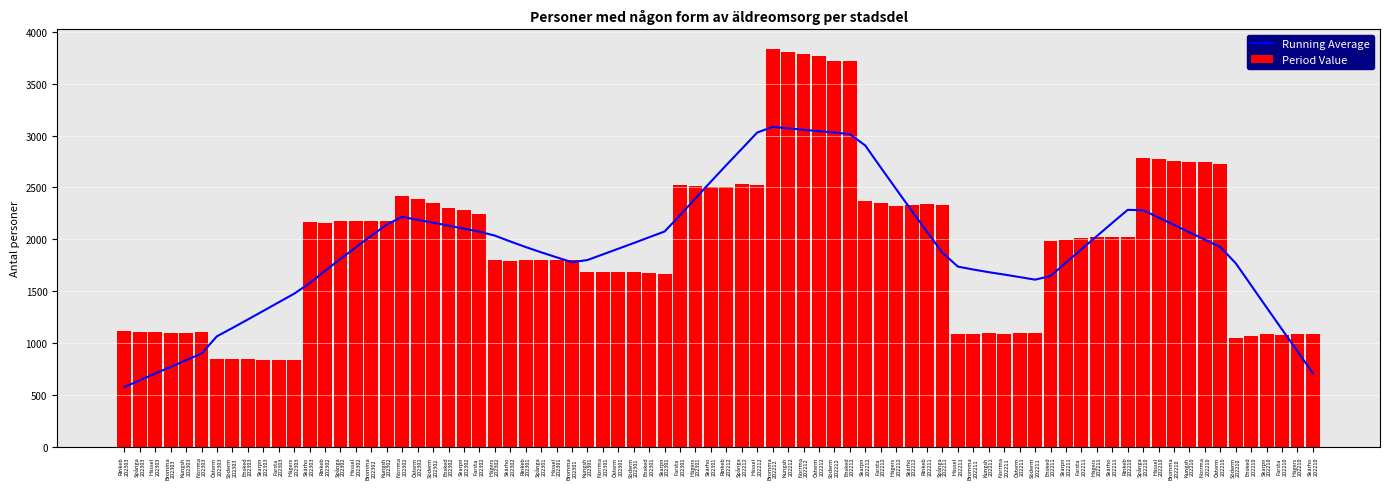

At which category is the sum across all series the highest?

Södermalm